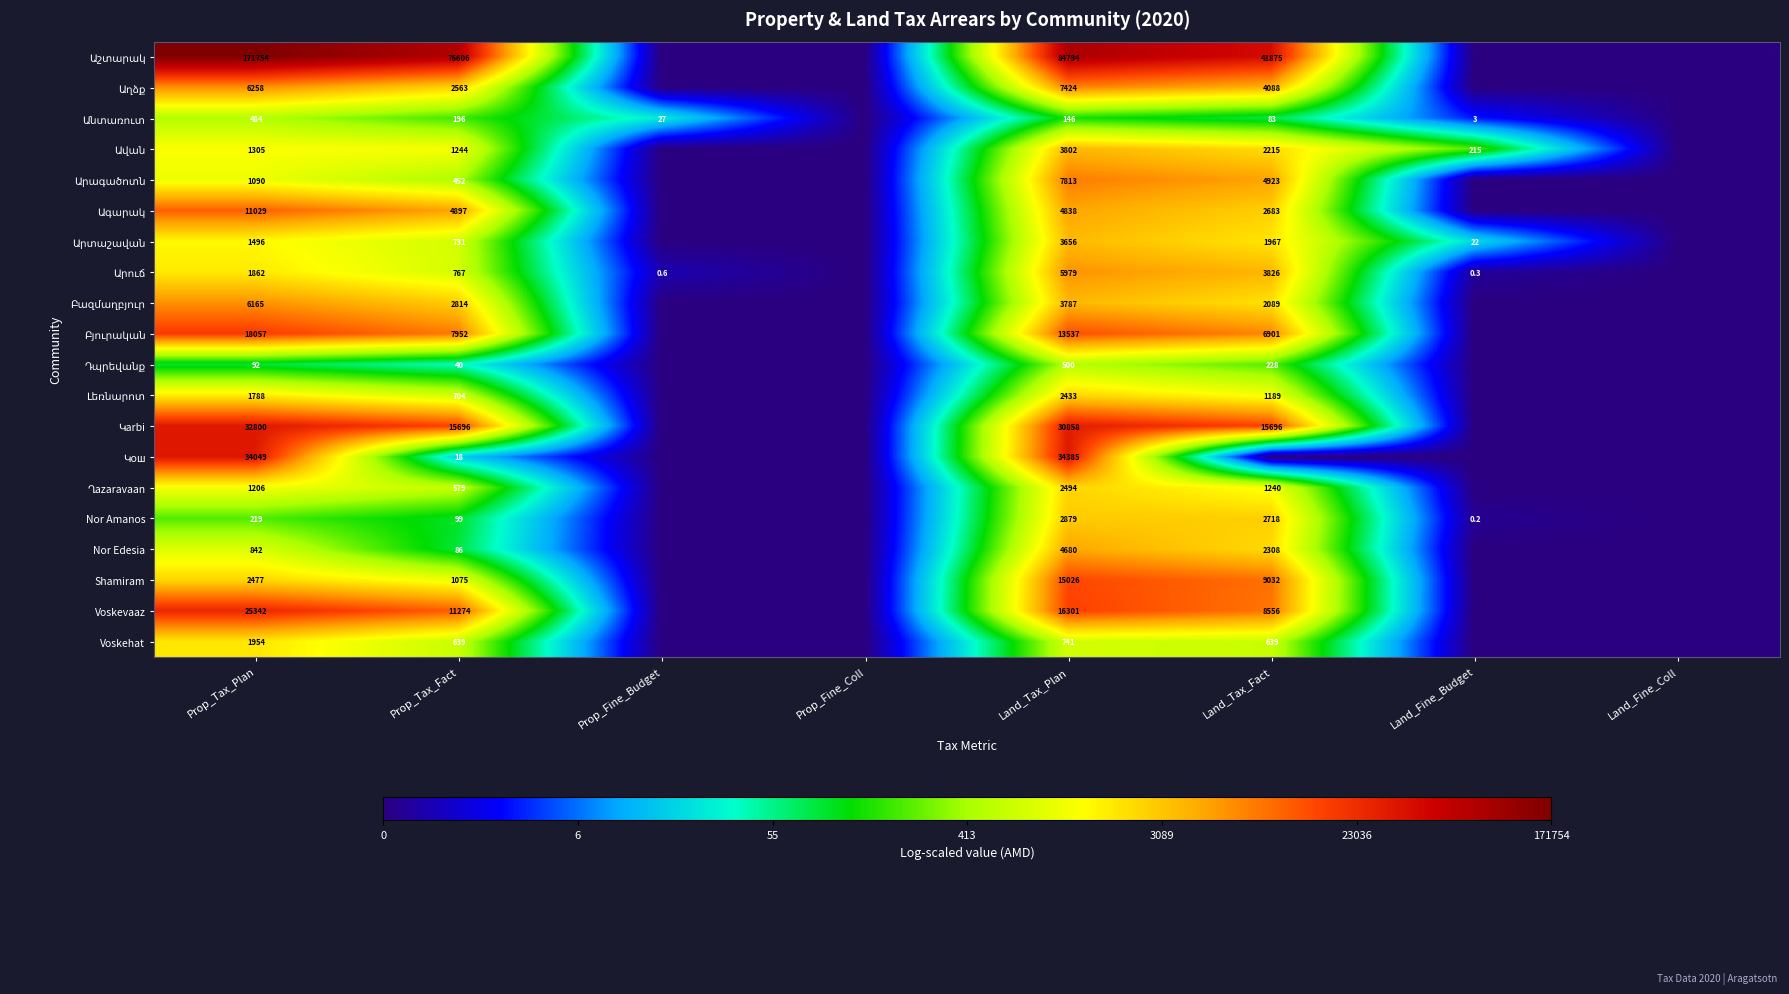

Which has a higher value, Prop_Tax_Fact or Land_Fine_Budget?

Prop_Tax_Fact